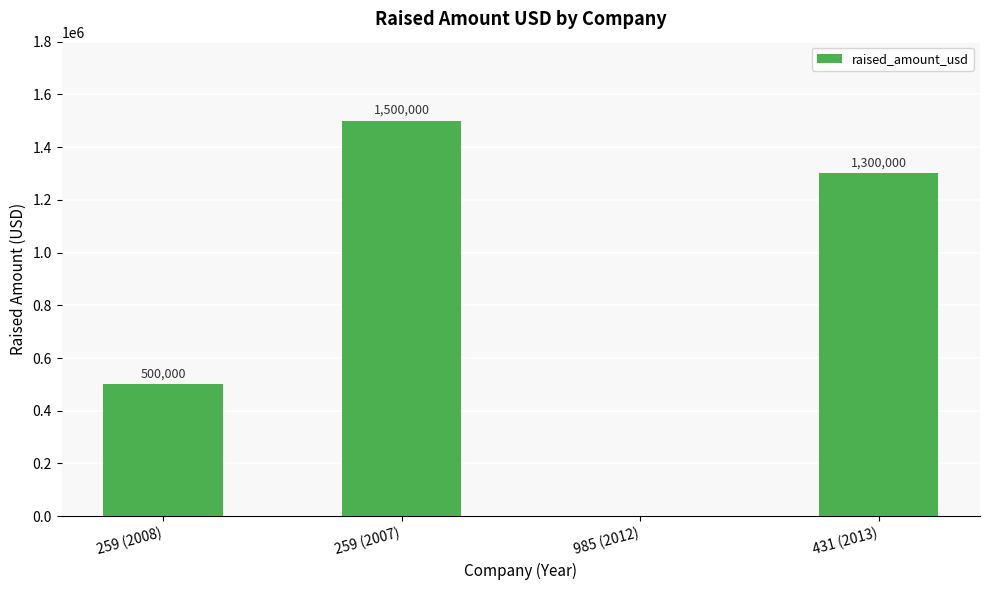

How many values are between 500000 and 1500000?

3